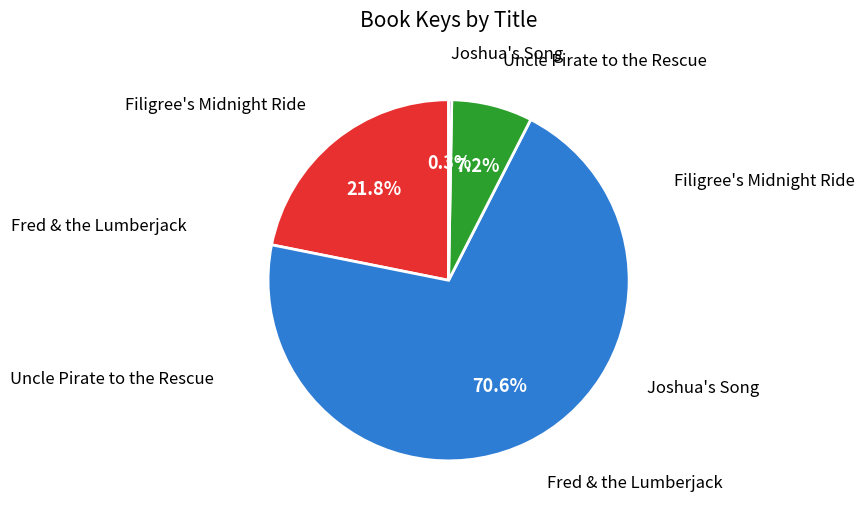

What is the ratio of the value at Fred & the Lumberjack to the value at Uncle Pirate to the Rescue?

9.8